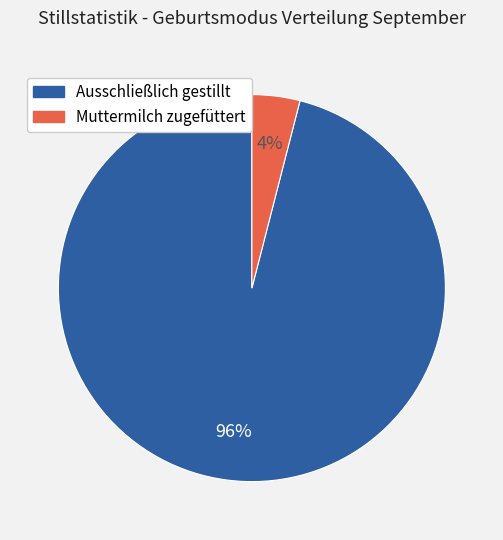

True or false: Ausschließlich gestillt accounts for 96% of the total.

True